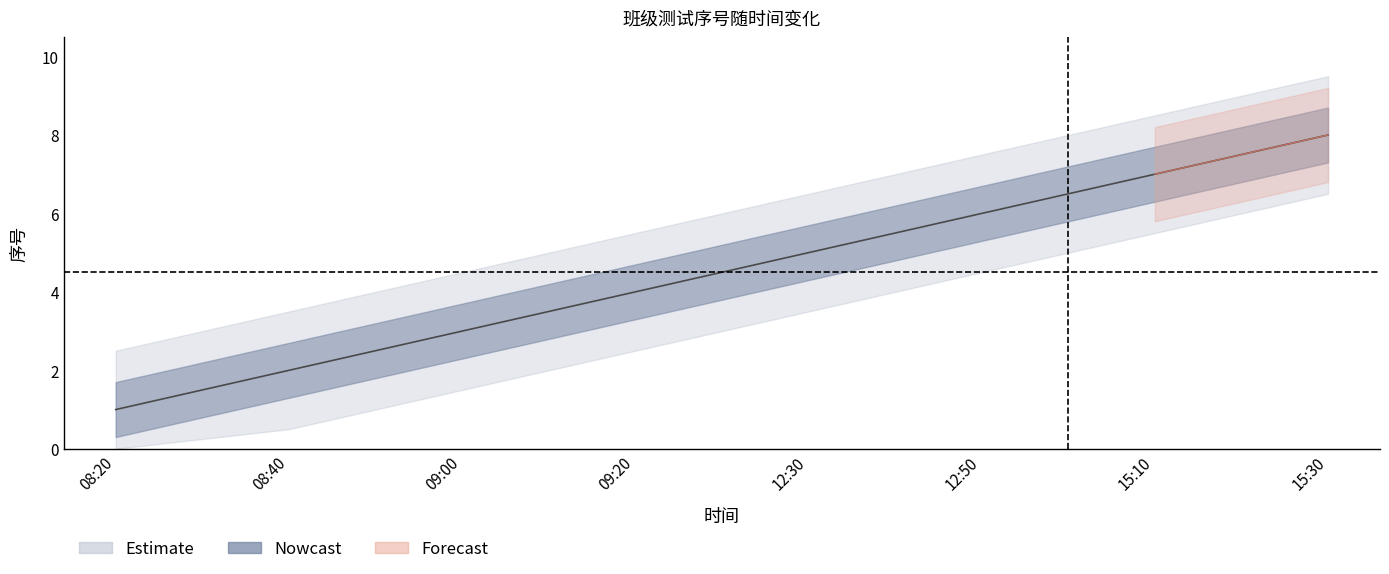

Which has a higher value, 08:40 or 08:20?

08:40